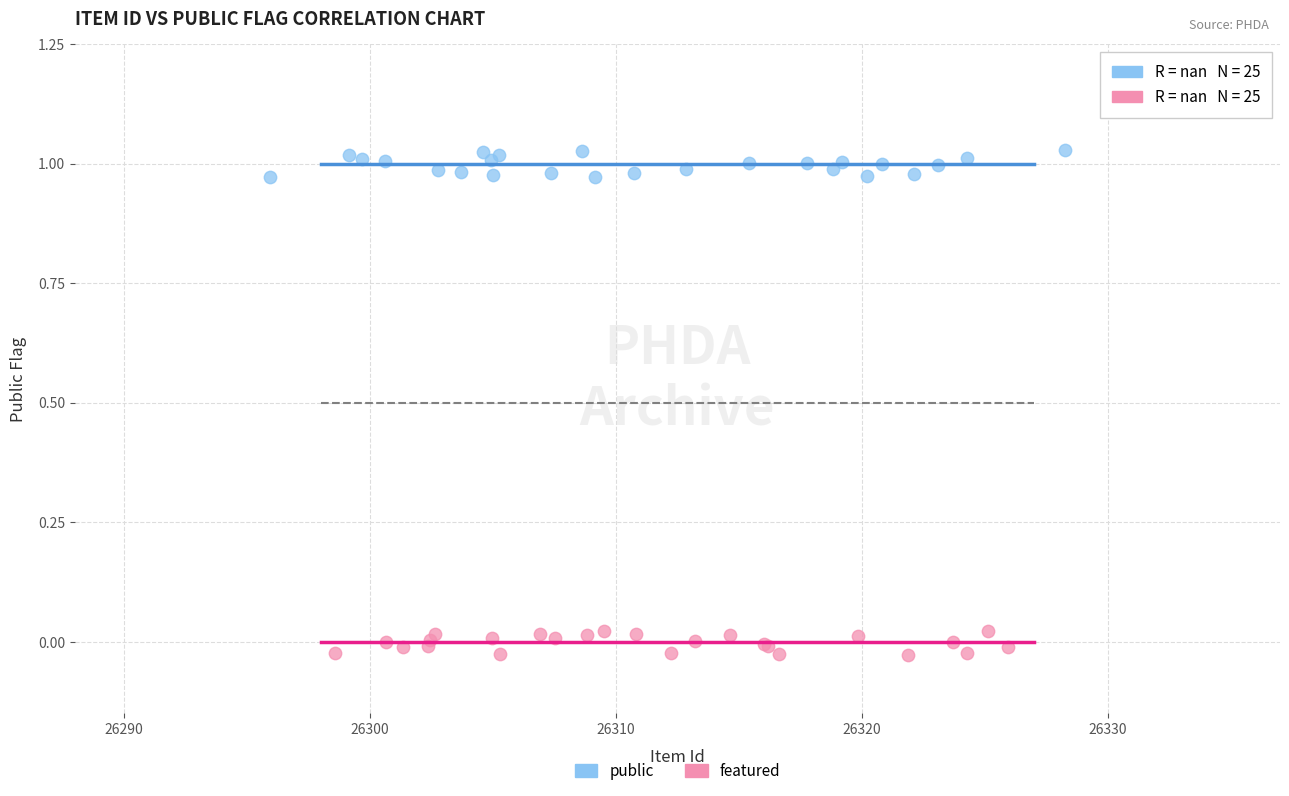

Which series contains the highest Y value?

public